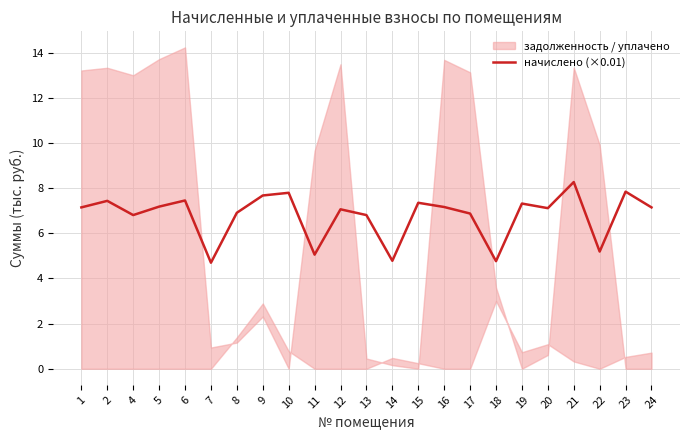

What value does the data have at 15?

7.3